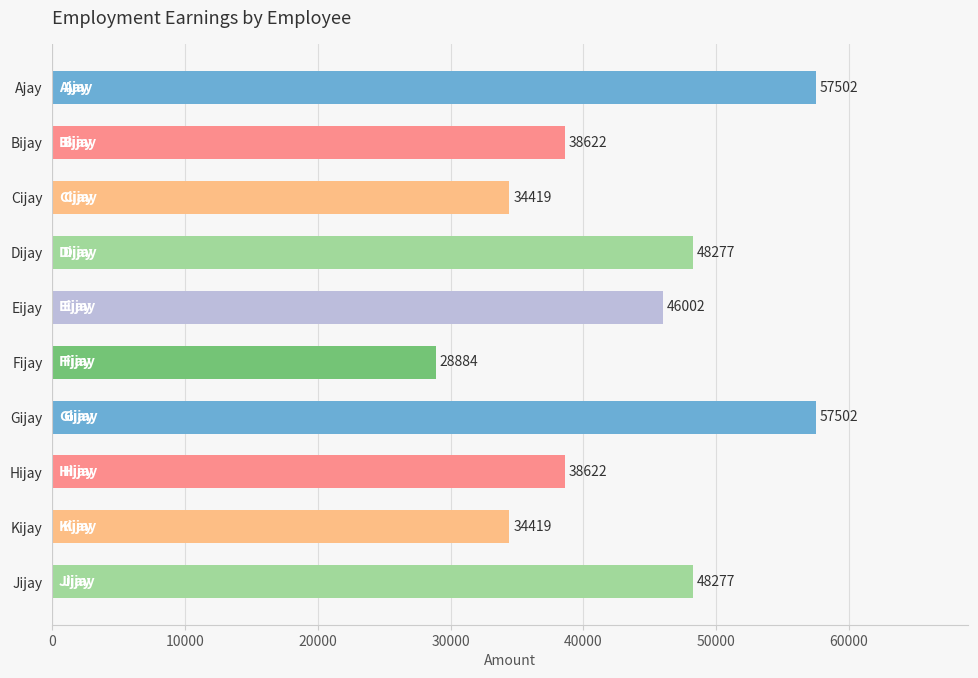

Between Jijay and Hijay, which is larger?

Jijay